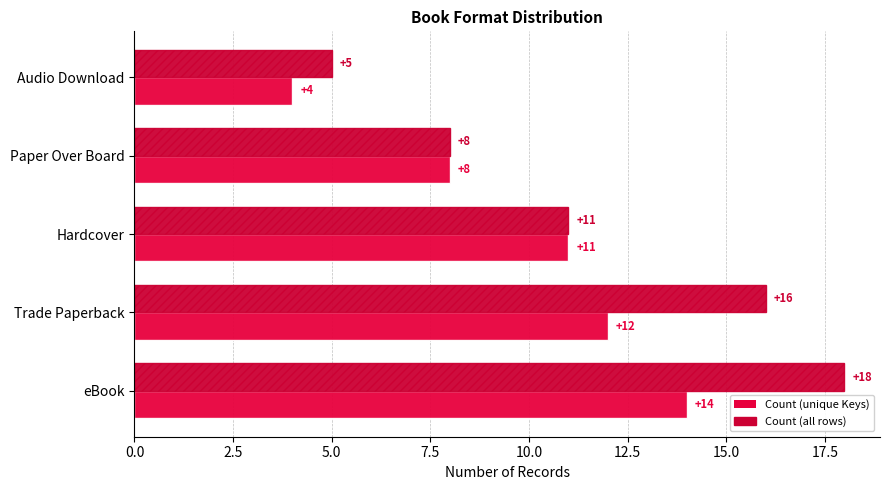

What is the greatest value displayed?

18